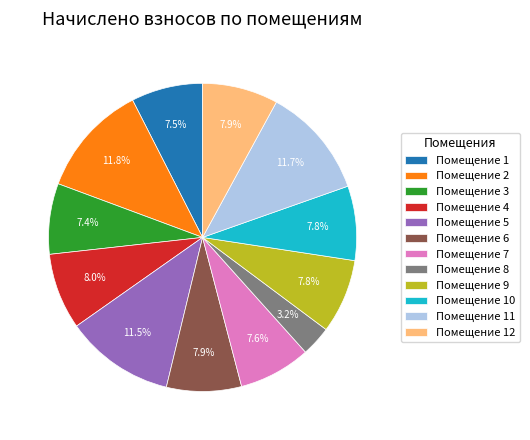

How many slices are in this pie chart?

12